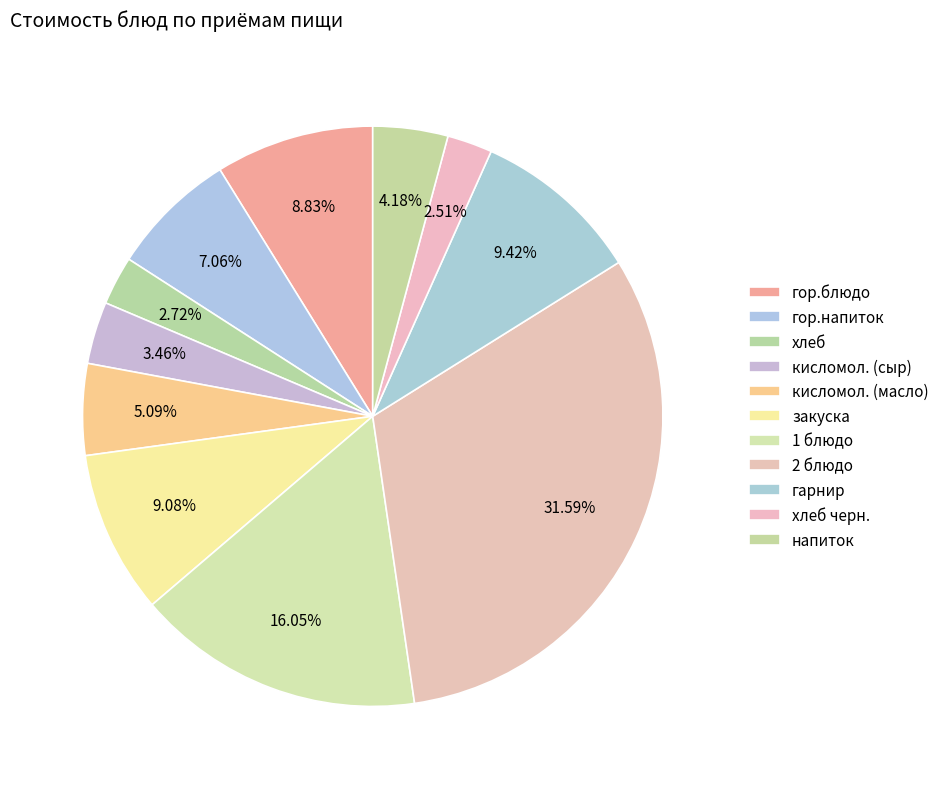

Rank the categories by value from highest to lowest.

2 блюдо, 1 блюдо, гарнир, закуска, гор.блюдо, гор.напиток, кисломол. (масло), напиток, кисломол. (сыр), хлеб, хлеб черн.